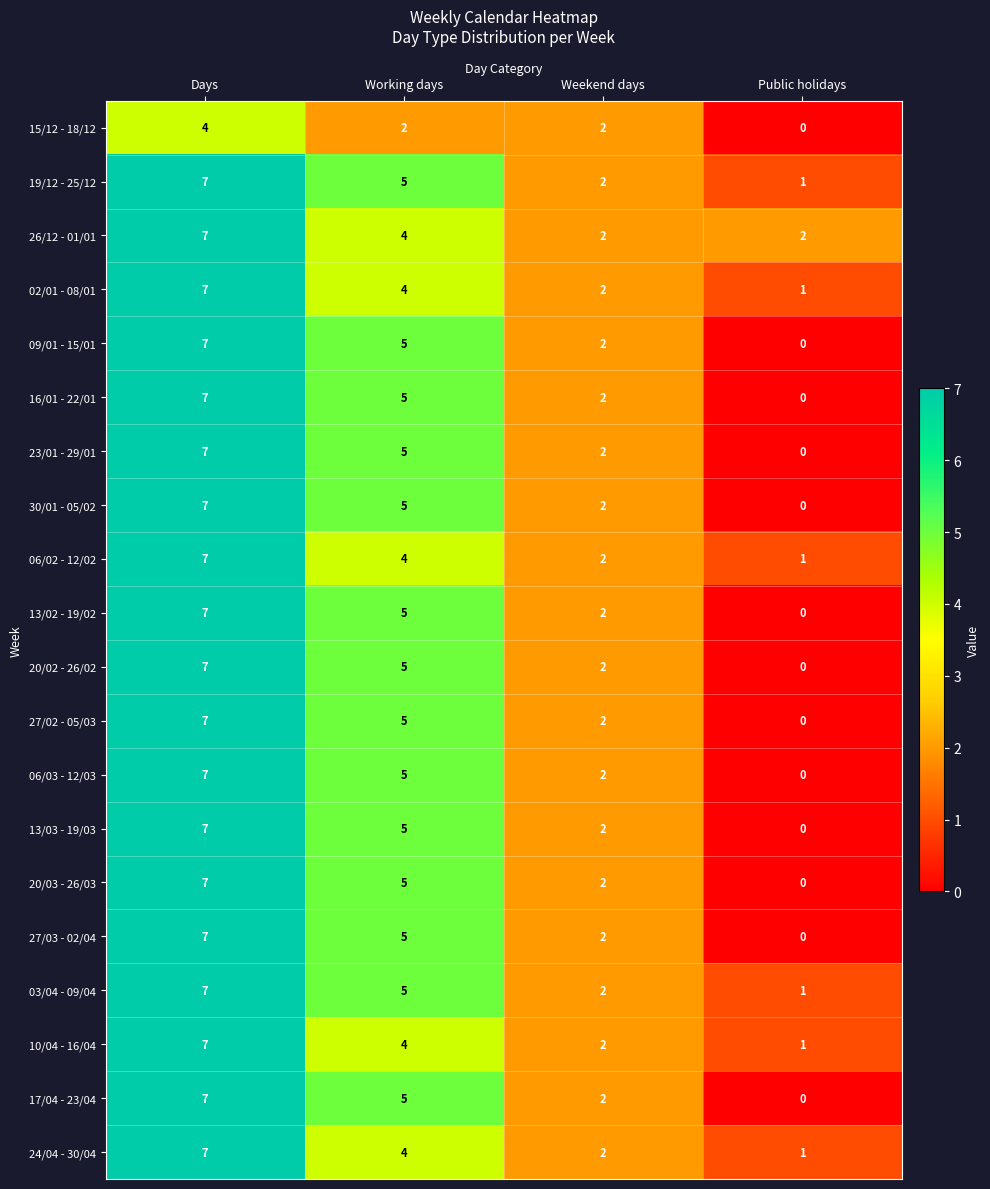

How many data points does each series have?

4